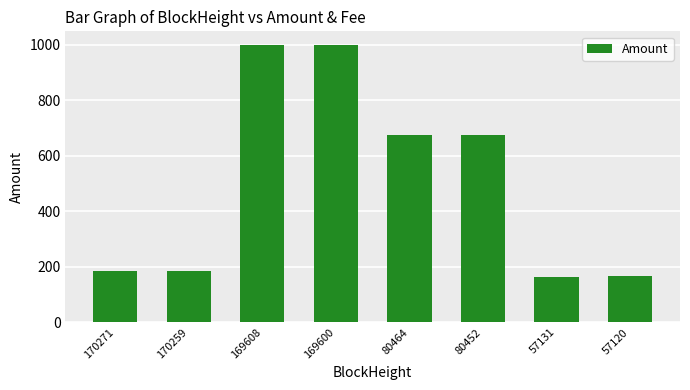

The value at 170259 is 248.3. True or false?

False